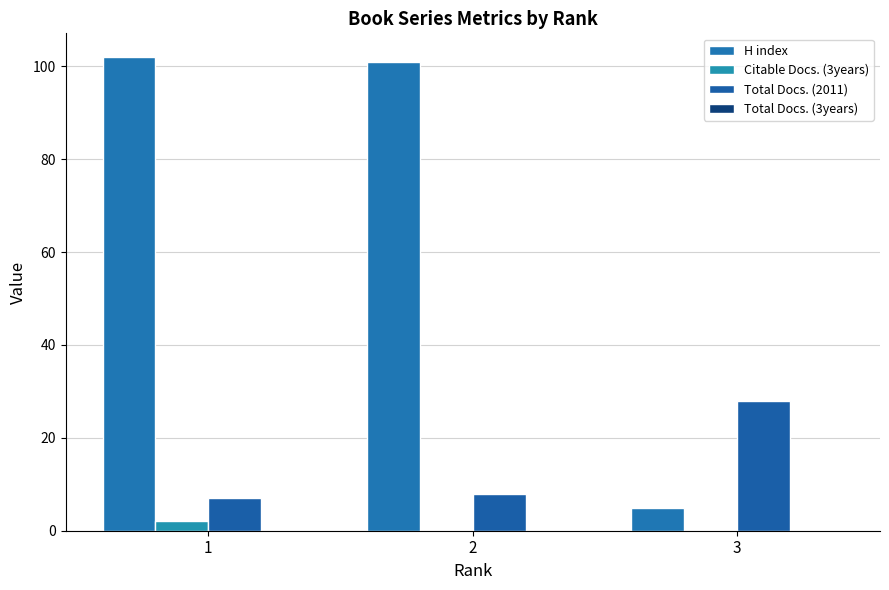

The Citable Docs. (3years) series shows 4 at 1. True or false?

False